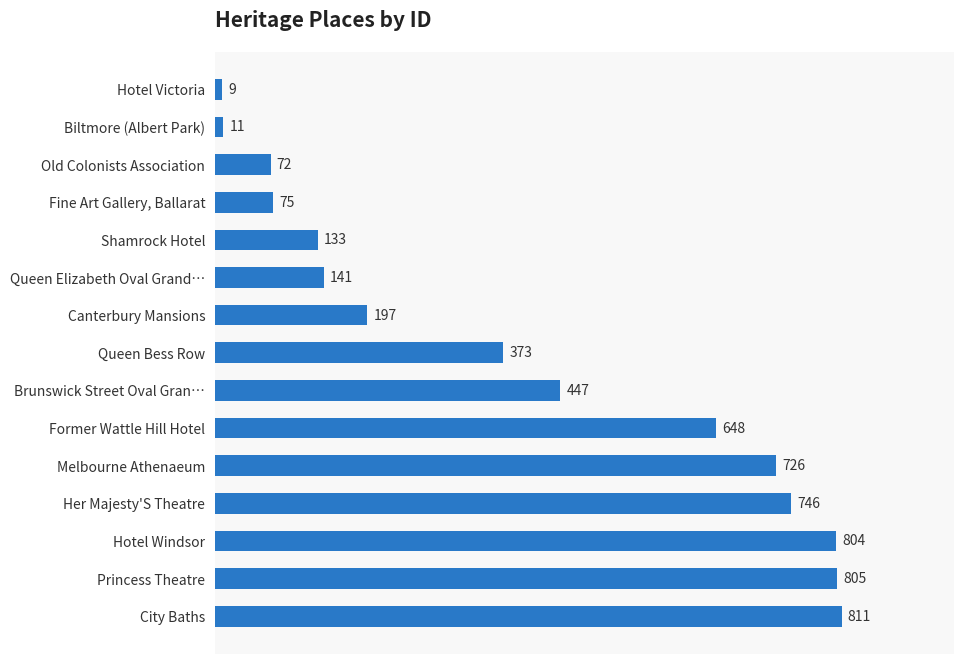

Reading top to bottom, transcribe all the data shown in this chart.

Hotel Victoria=9	Biltmore (Albert Park)=11	Old Colonists Association=72	Fine Art Gallery, Ballarat=75	Shamrock Hotel=133	Queen Elizabeth Oval Grand…=141	Canterbury Mansions=197	Queen Bess Row=373	Brunswick Street Oval Gran…=447	Former Wattle Hill Hotel=648	Melbourne Athenaeum=726	Her Majesty'S Theatre=746	Hotel Windsor=804	Princess Theatre=805	City Baths=811